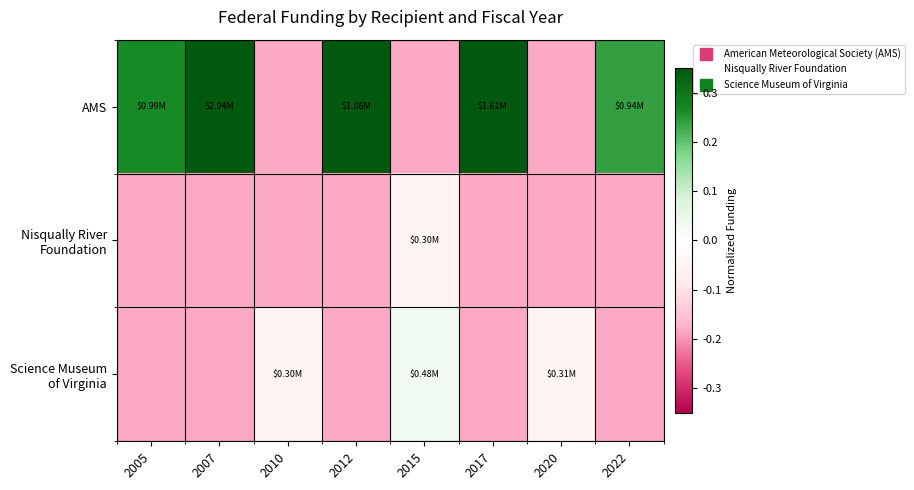

At which category does the chart reach its minimum across all series?

2010